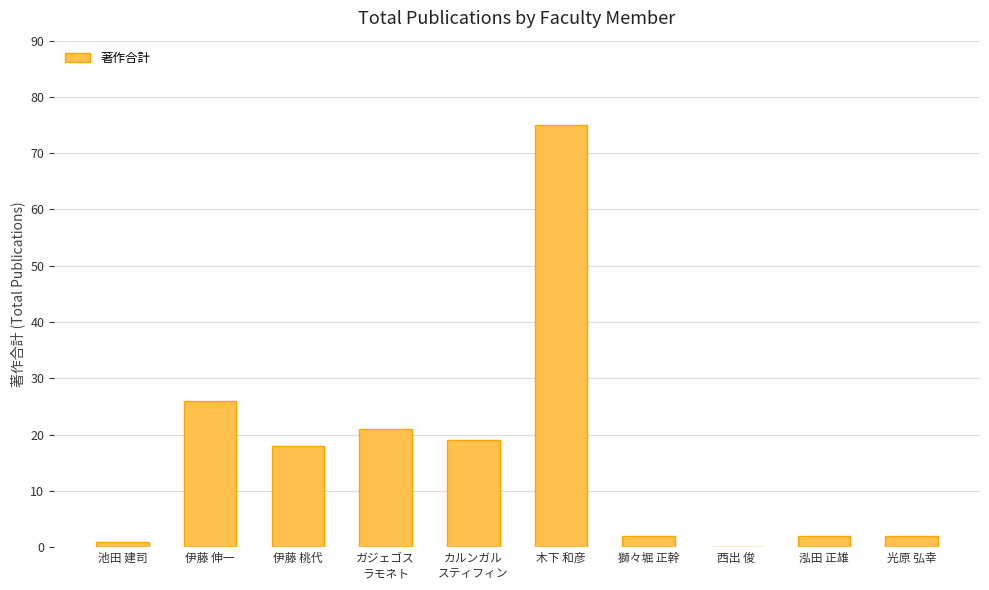

Is it true that the value at 木下 和彦 is 132?

False